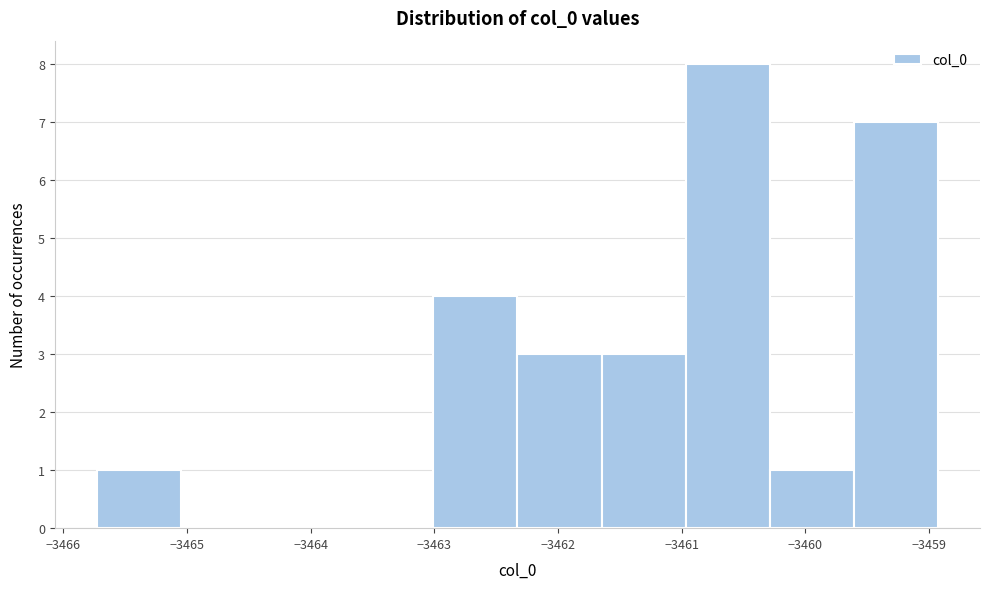

What is the height of the bar covering -3459.6 to -3458.9 on the x-axis? Neither the bar edges nor the heights are printed on the chart, so give them approximately, as read against the axes.

7